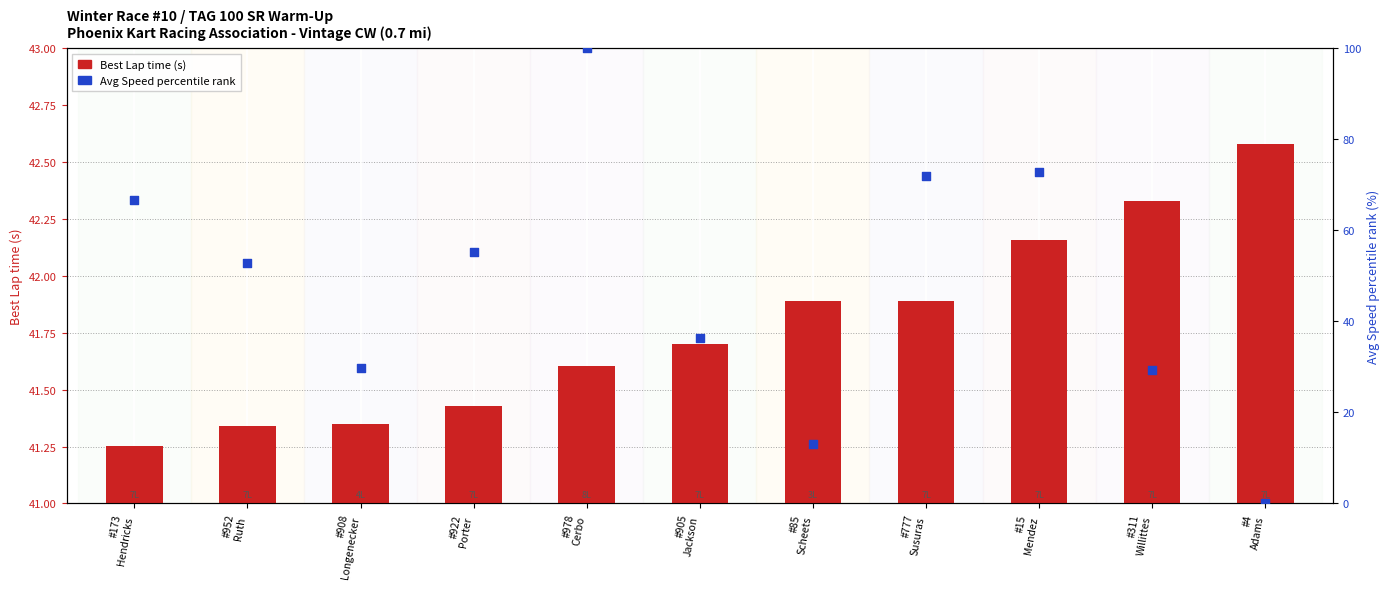

What are all the series names shown in the legend?

Best Lap time (s), Avg Speed percentile rank